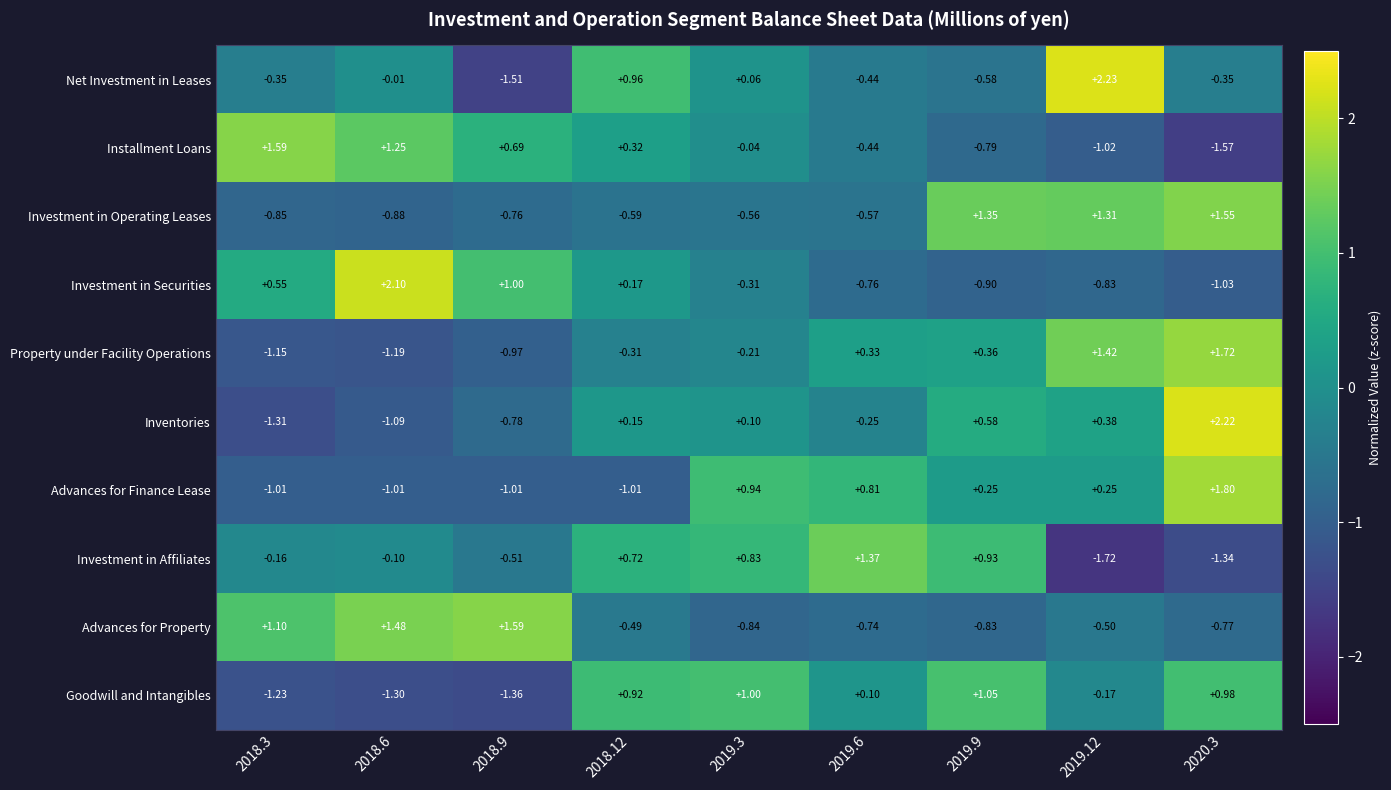

At 2019.3, list the series in order from smallest to largest.

Advances for Property, Investment in Operating Leases, Investment in Securities, Property under Facility Operations, Installment Loans, Net Investment in Leases, Inventories, Investment in Affiliates, Advances for Finance Lease, Goodwill and Intangibles